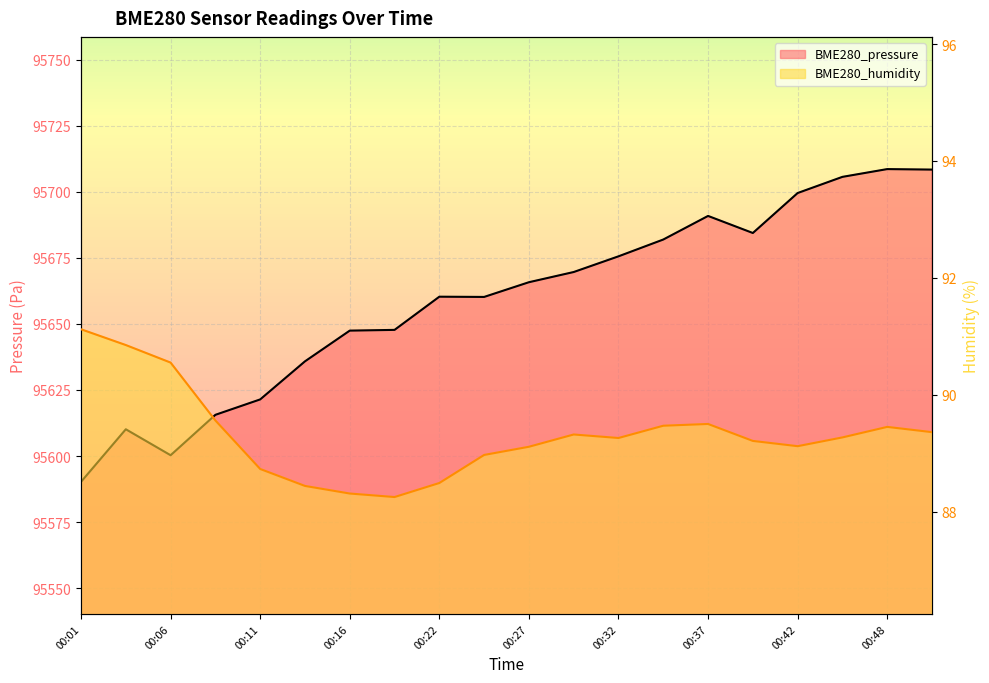

True or false: BME280_pressure and BME280_humidity cross at least once.

False